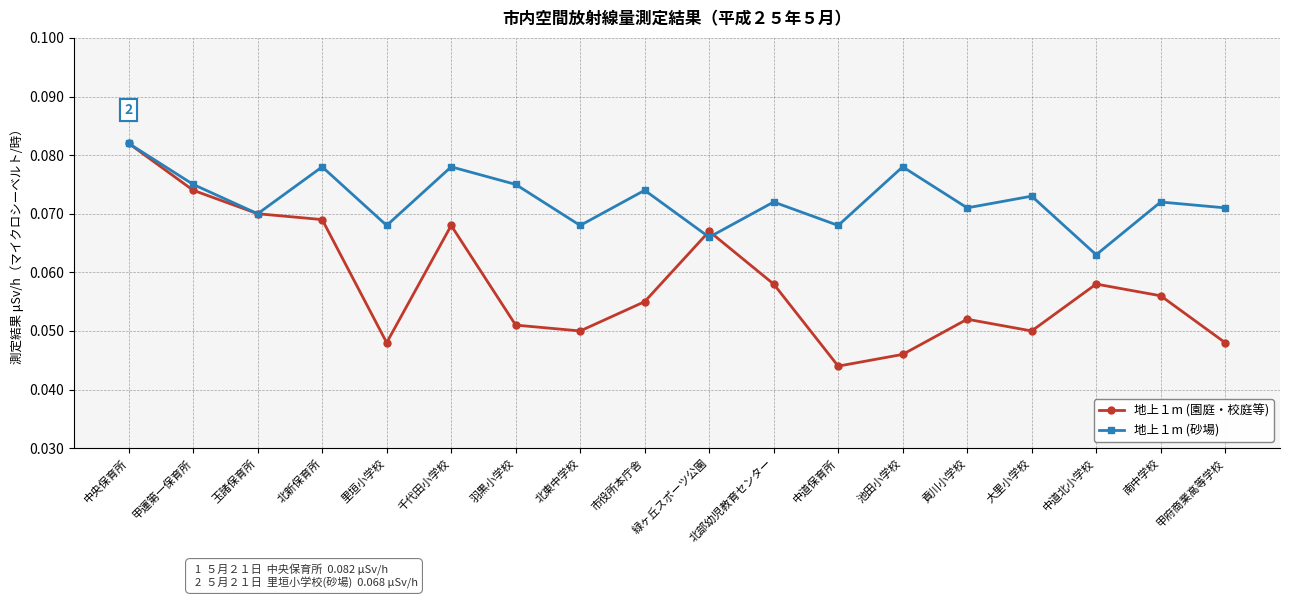

Is it true that 地上１m (砂場) equals 0.0 at 市役所本庁舎?

False